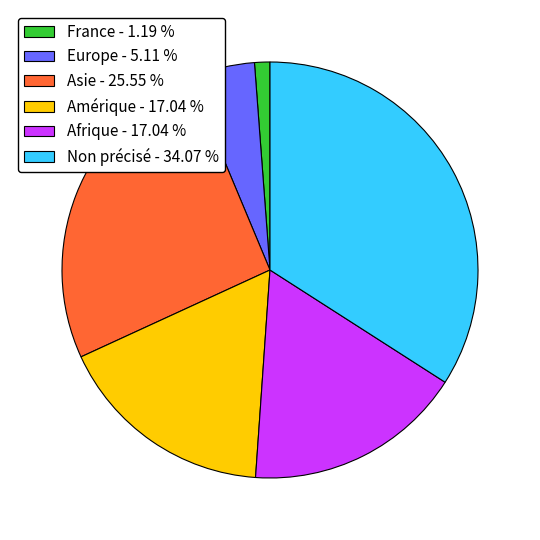

How many slices are in this pie chart?

6